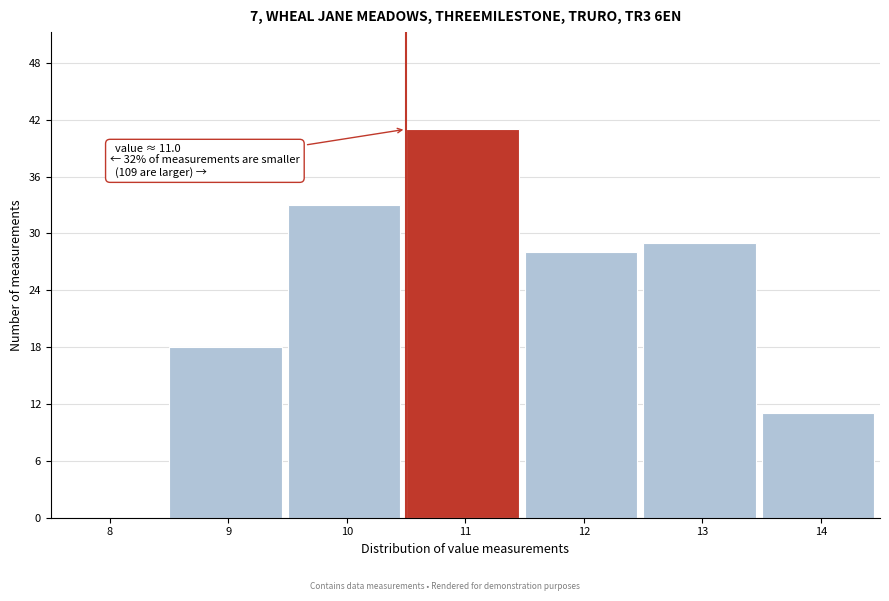

Reading left to right, transcribe all the data shown in this chart.

8=0	9=18	10=33	11=41	12=28	13=29	14=11